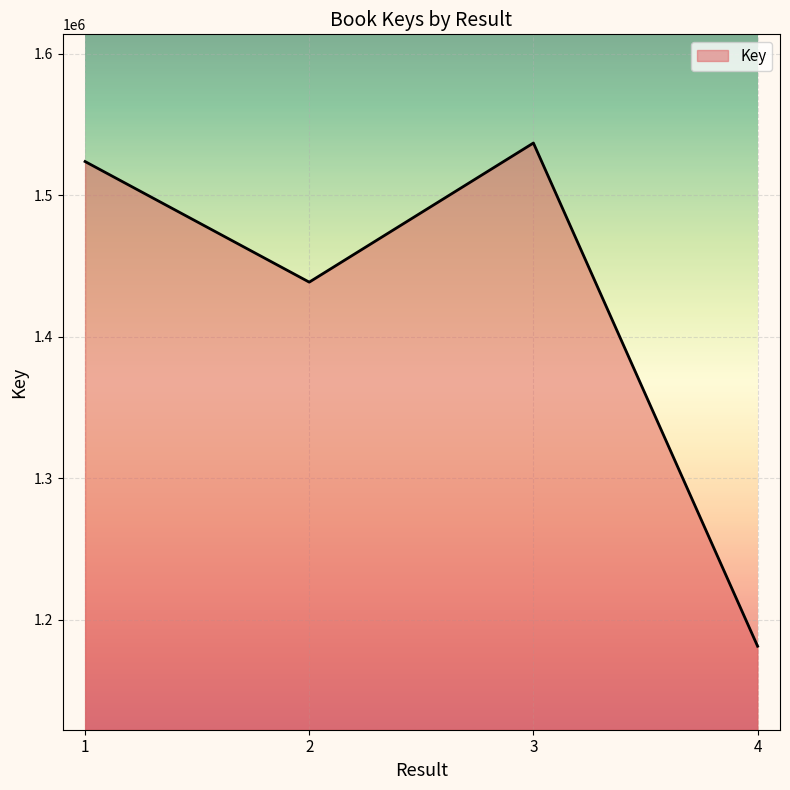

Approximately how many times larger is the value at 1 compared to 2?

1.1